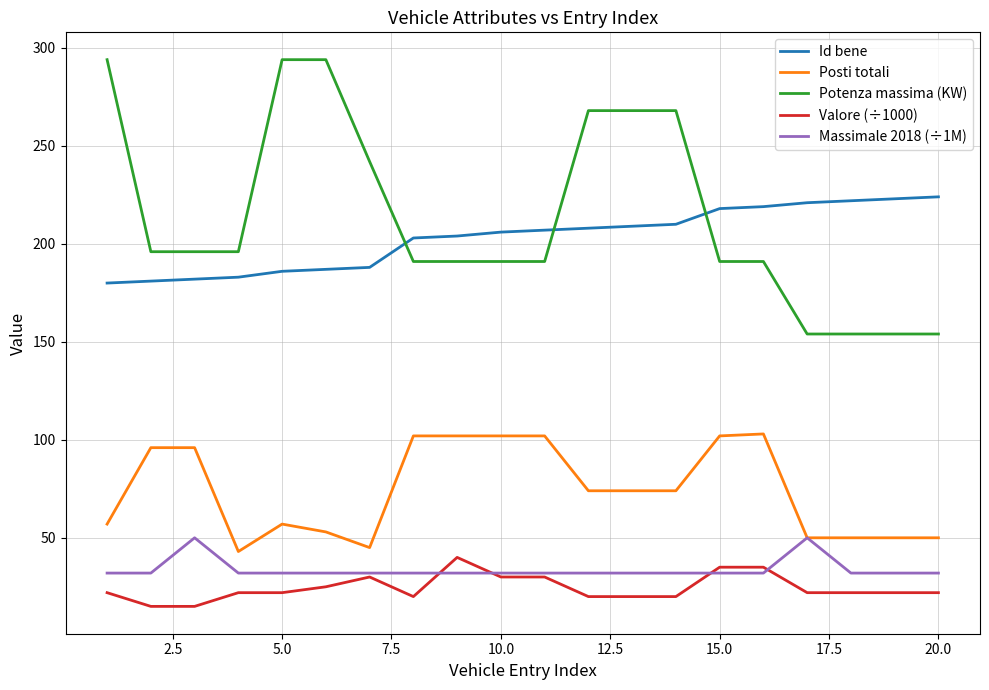

What is the smallest value displayed?

15